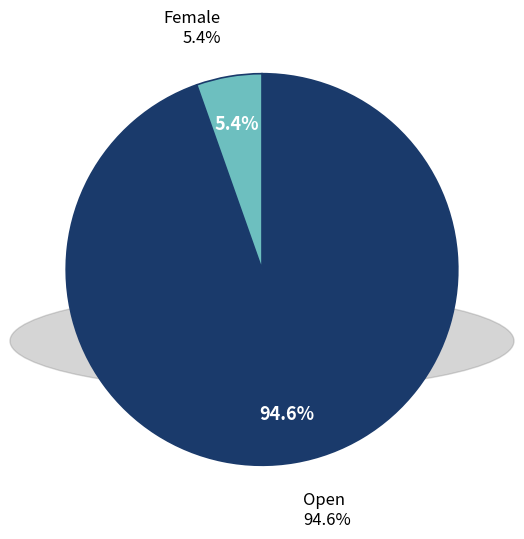

Which category has the smallest portion of the pie?

Female